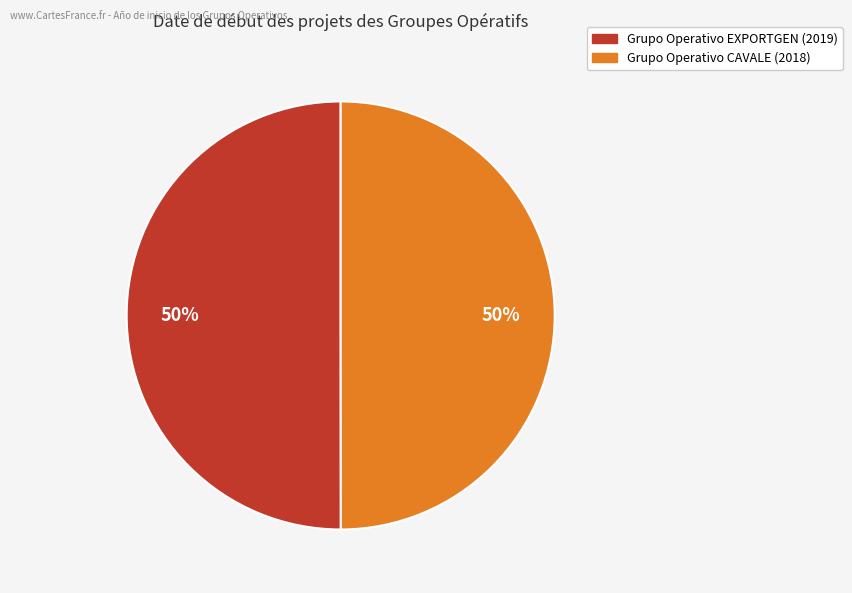

To the nearest percent, what is the average slice percentage?

50%